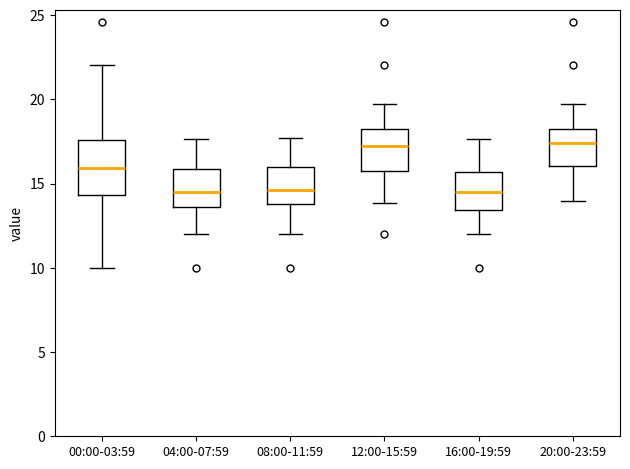

Reading left to right, read every box against the y-axis: the position of its median line, the range the box covers, and the ends of its whiskers. The values are not printed on the chart, so give them approximately, as read against the axis.

00:00-03:59: median 16.0, box 14.5 to 17.5, whiskers 10.0 to 22.0
04:00-07:59: median 14.5, box 13.5 to 16.0, whiskers 12.0 to 17.5
08:00-11:59: median 14.5, box 14.0 to 16.0, whiskers 12.0 to 17.5
12:00-15:59: median 17.5, box 16.0 to 18.0, whiskers 14.0 to 19.5
16:00-19:59: median 14.5, box 13.5 to 15.5, whiskers 12.0 to 17.5
20:00-23:59: median 17.5, box 16.0 to 18.0, whiskers 14.0 to 19.5